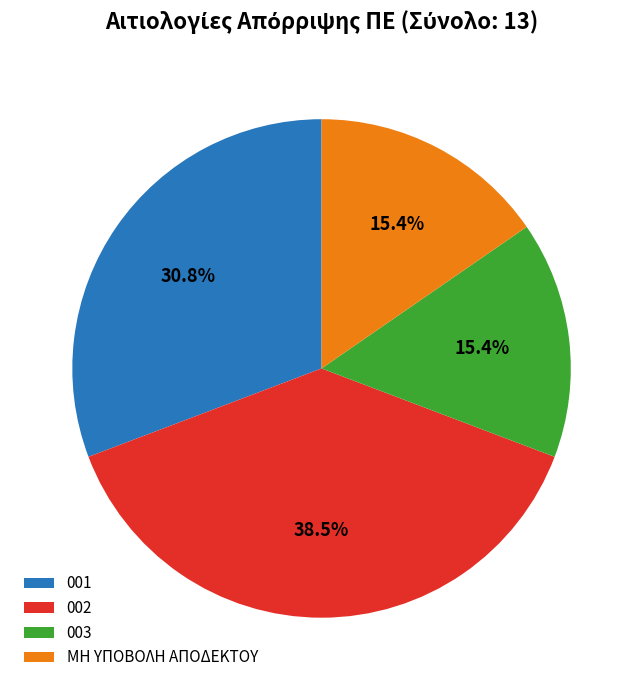

What is the total percentage of ΜΗ ΥΠΟΒΟΛΗ ΑΠΟΔΕΚΤΟΥ and 003?

30.8%